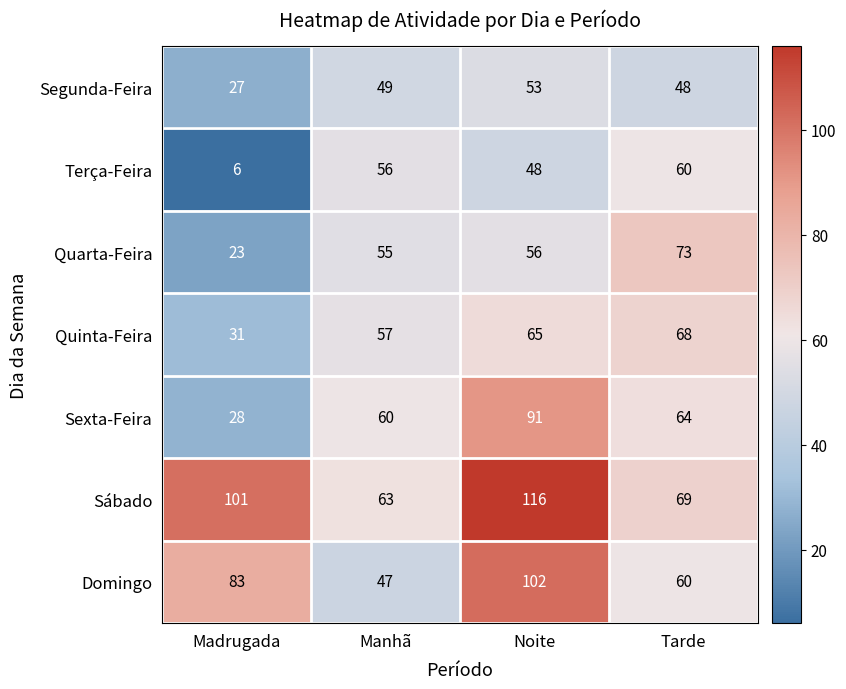

At how many categories does at least one series exceed 39?

4